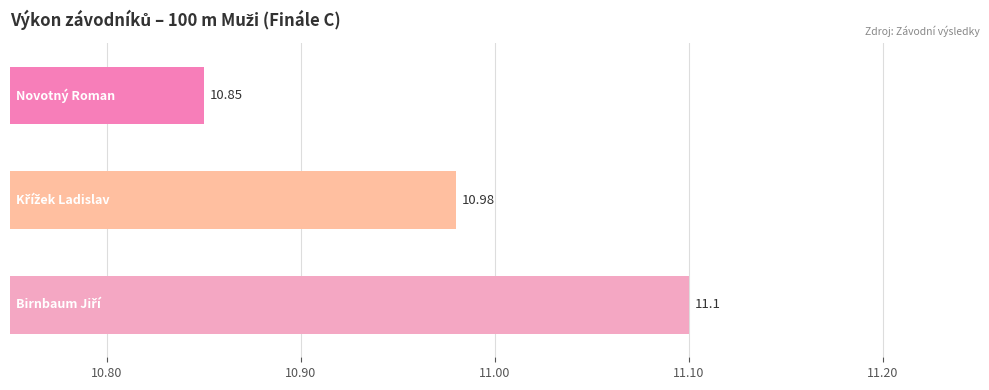

The chart shows a value of 0.5 at 10.90. True or false?

False